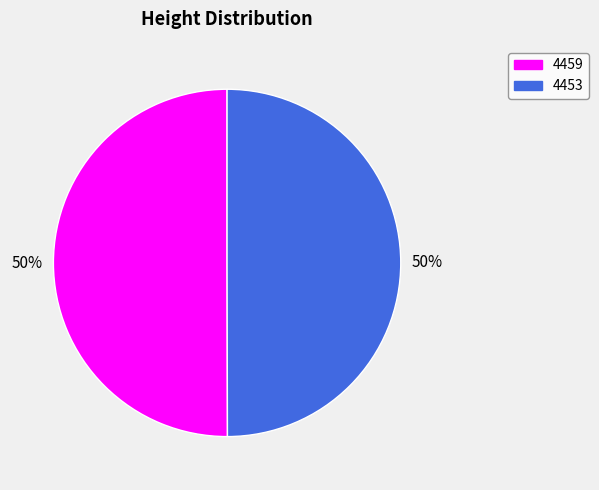

Do 4453 and 4459 together represent more than half of the pie?

Yes